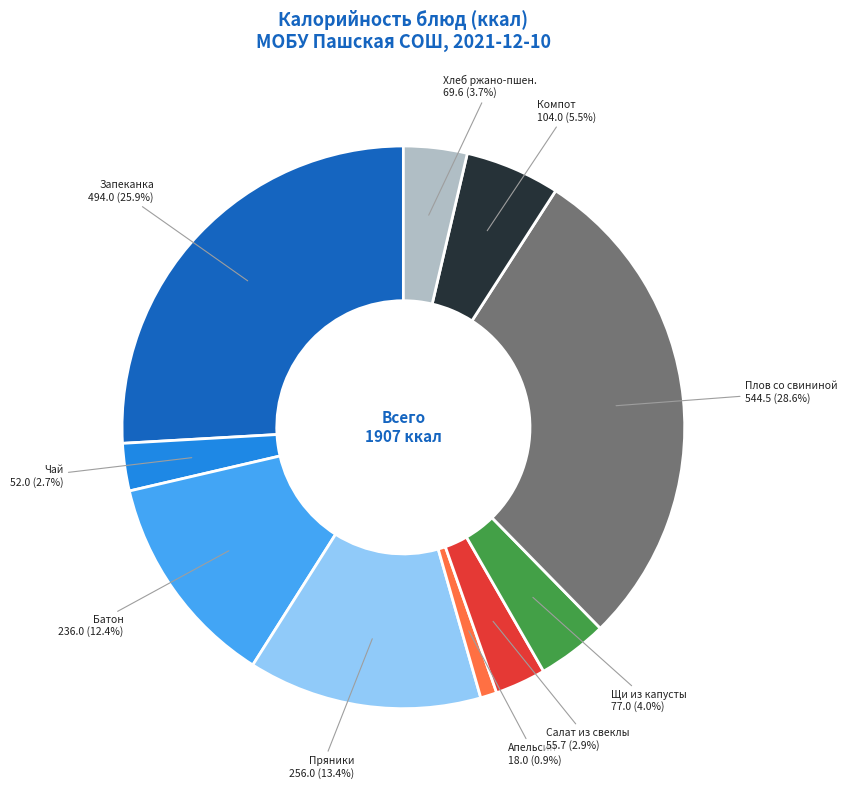

Is there any slice that represents more than half of the pie?

No